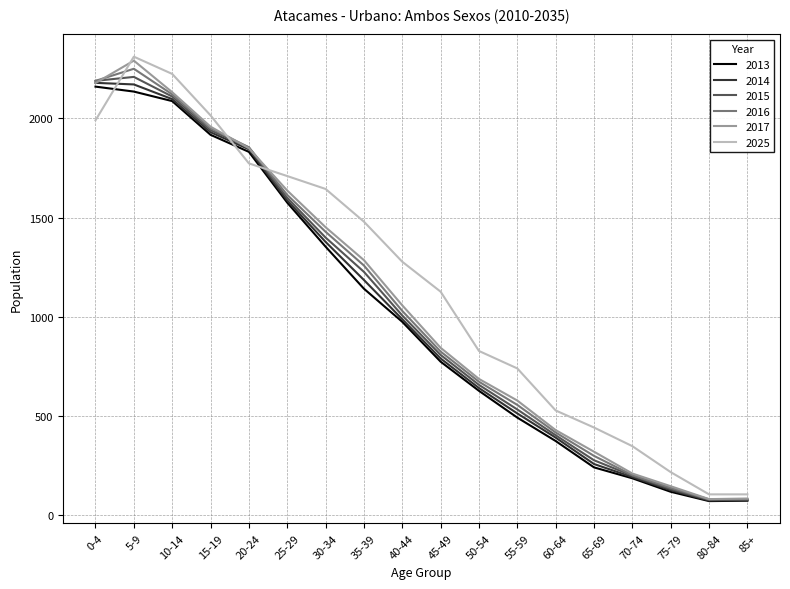

At which category does 2013 reach its first local valley?

80-84